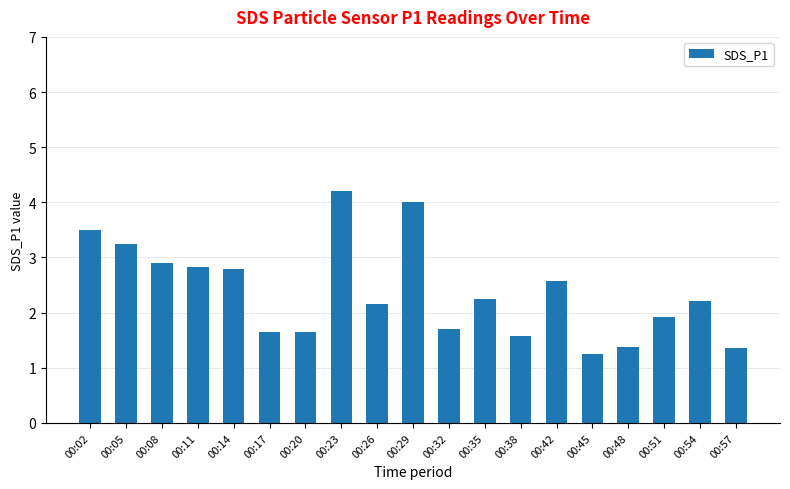

The value at 00:42 is 2.6. True or false?

True